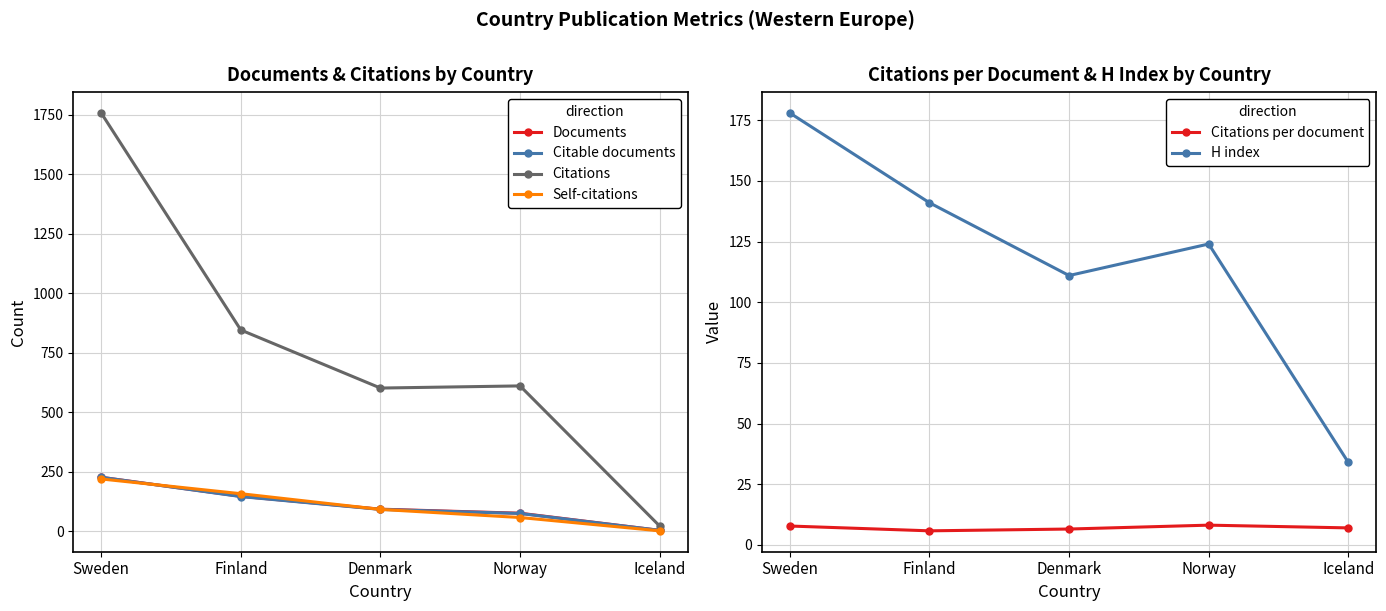

List the labels in order of Citable documents value, largest first.

Sweden, Finland, Denmark, Norway, Iceland